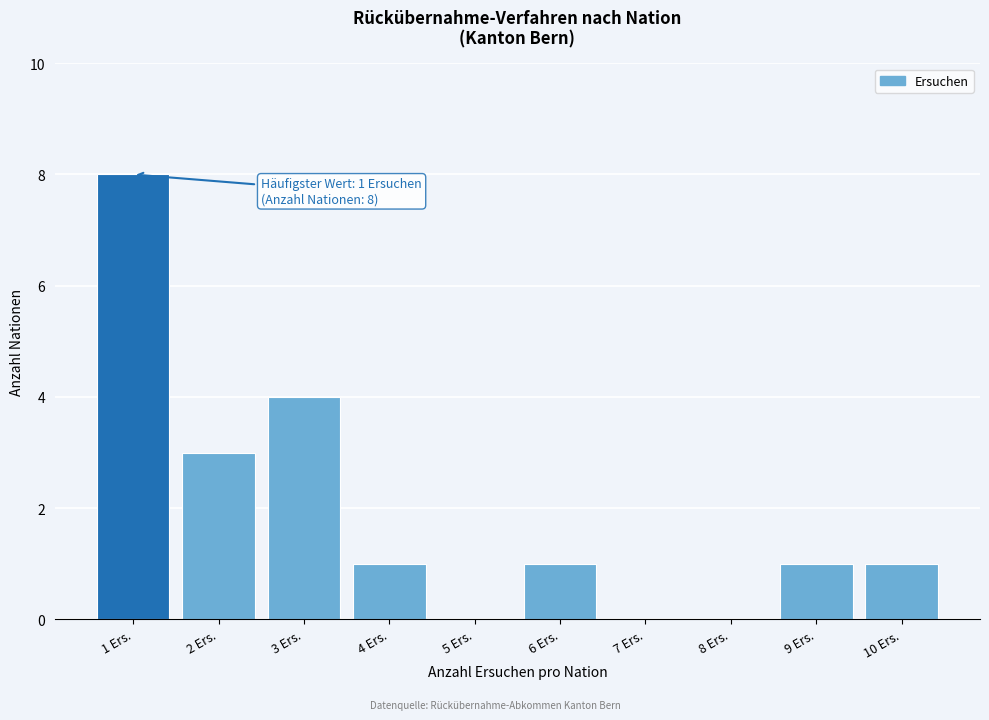

Reading right to left, list all the values displayed in this chart.

10 Ers.=1	9 Ers.=1	8 Ers.=0	7 Ers.=0	6 Ers.=1	5 Ers.=0	4 Ers.=1	3 Ers.=4	2 Ers.=3	1 Ers.=8